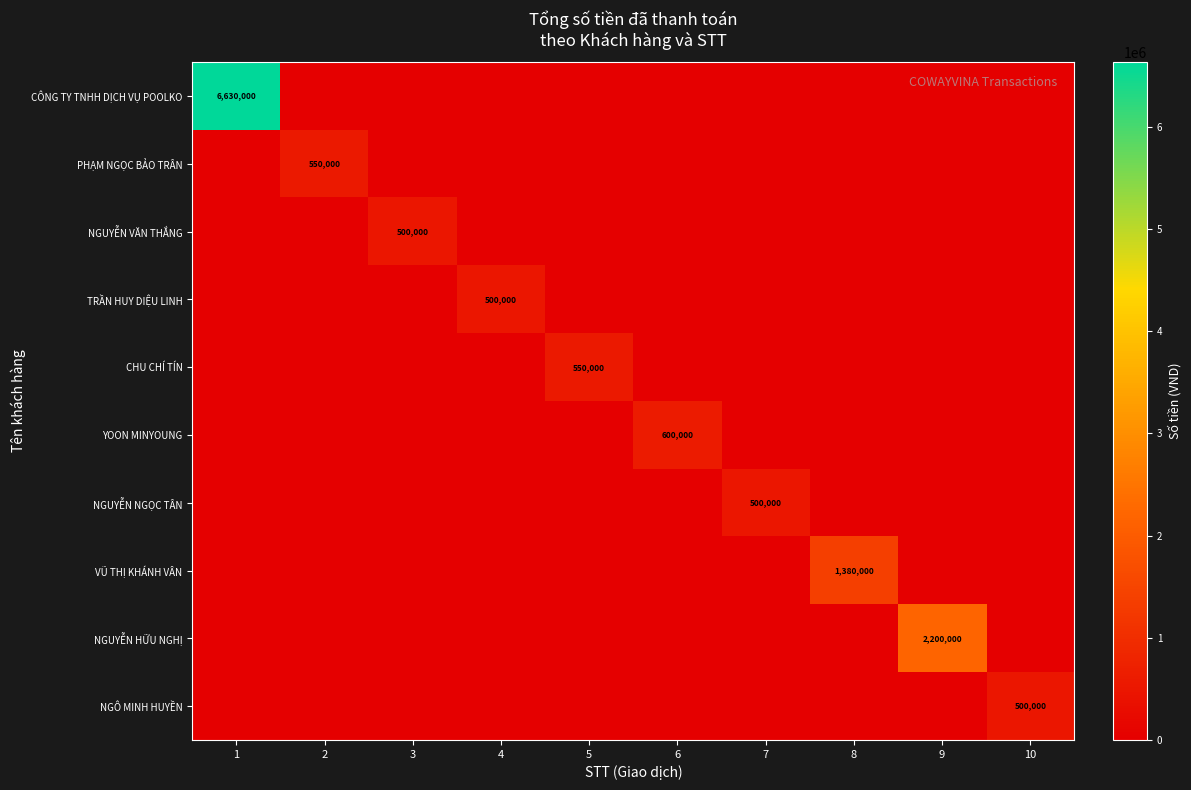

At how many categories does at least one series exceed 5961907?

1